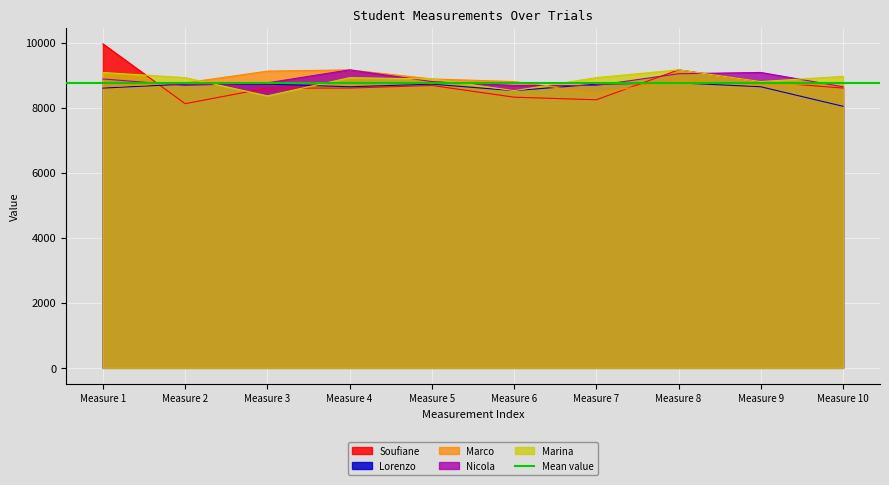

What is the maximum value for Marina?

9160.0